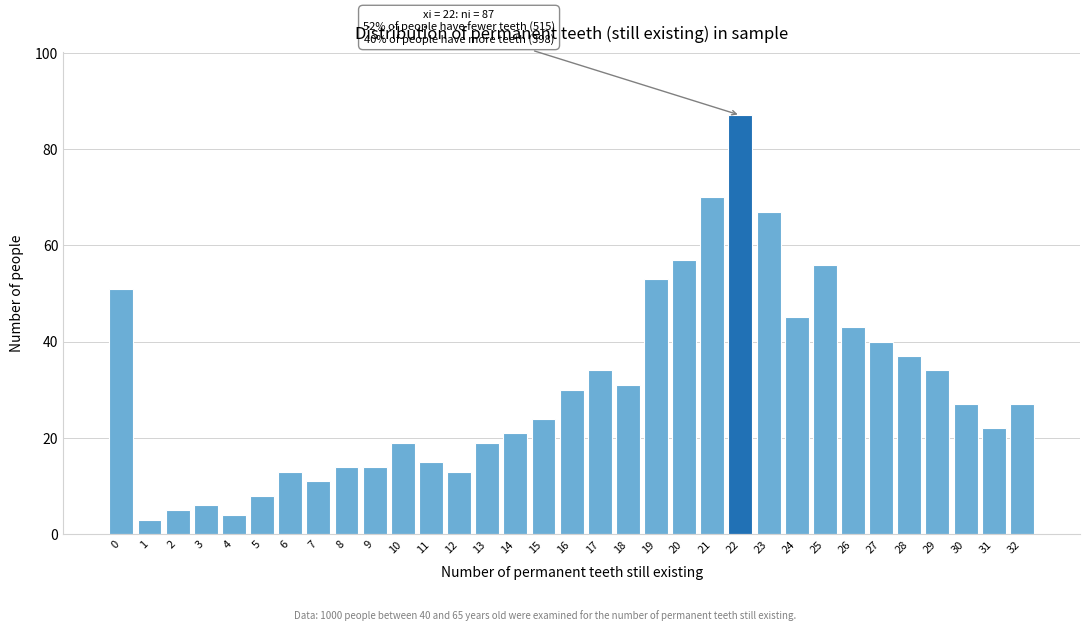

Approximately how many times larger is the value at 31 compared to 12?

1.7